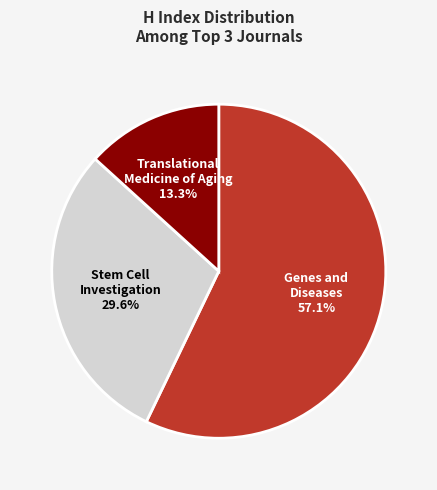

Rank the categories by value from highest to lowest.

Genes and Diseases, Stem Cell Investigation, Translational Medicine of Aging